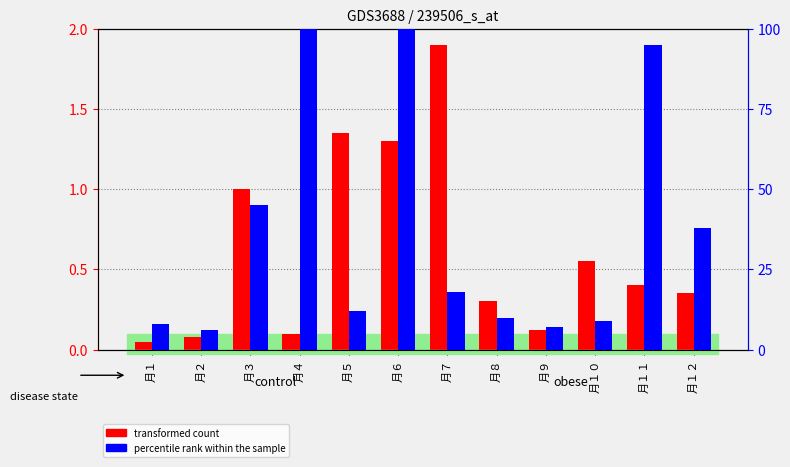

Read the percentile rank within the sample value at 月１２.

38.0